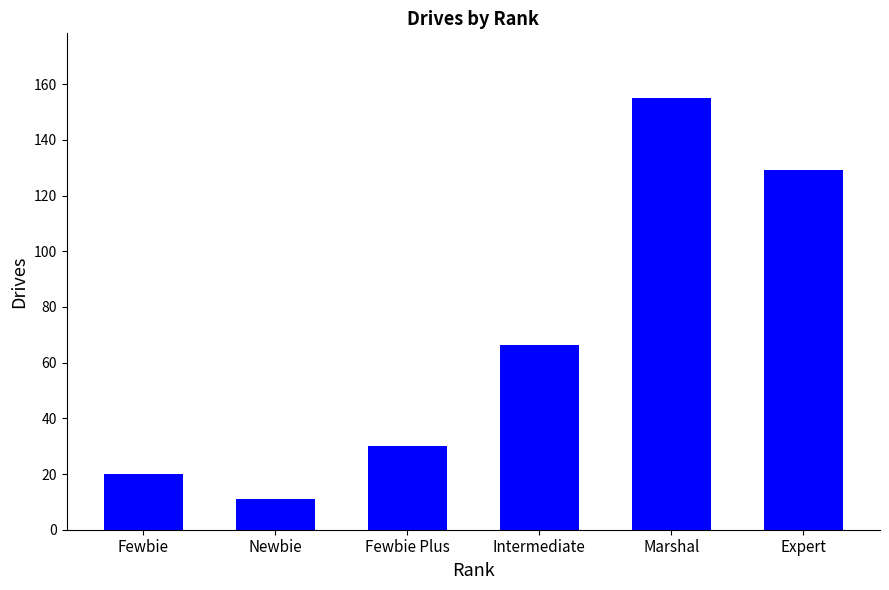

Which category has the lowest value across all series?

Newbie